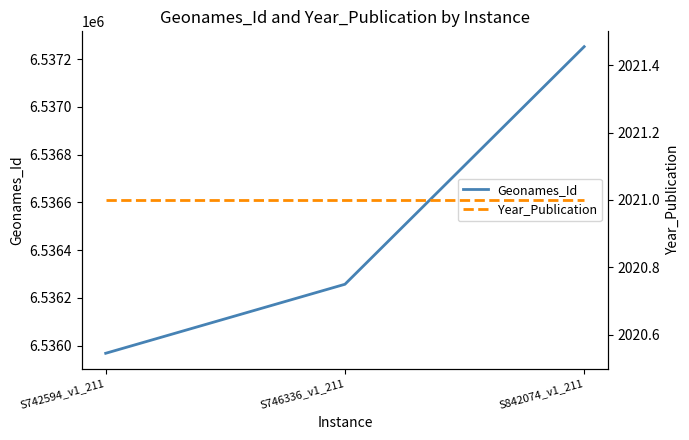

Where does the Geonames_Id series first go above 6536257?

S842074_v1_211